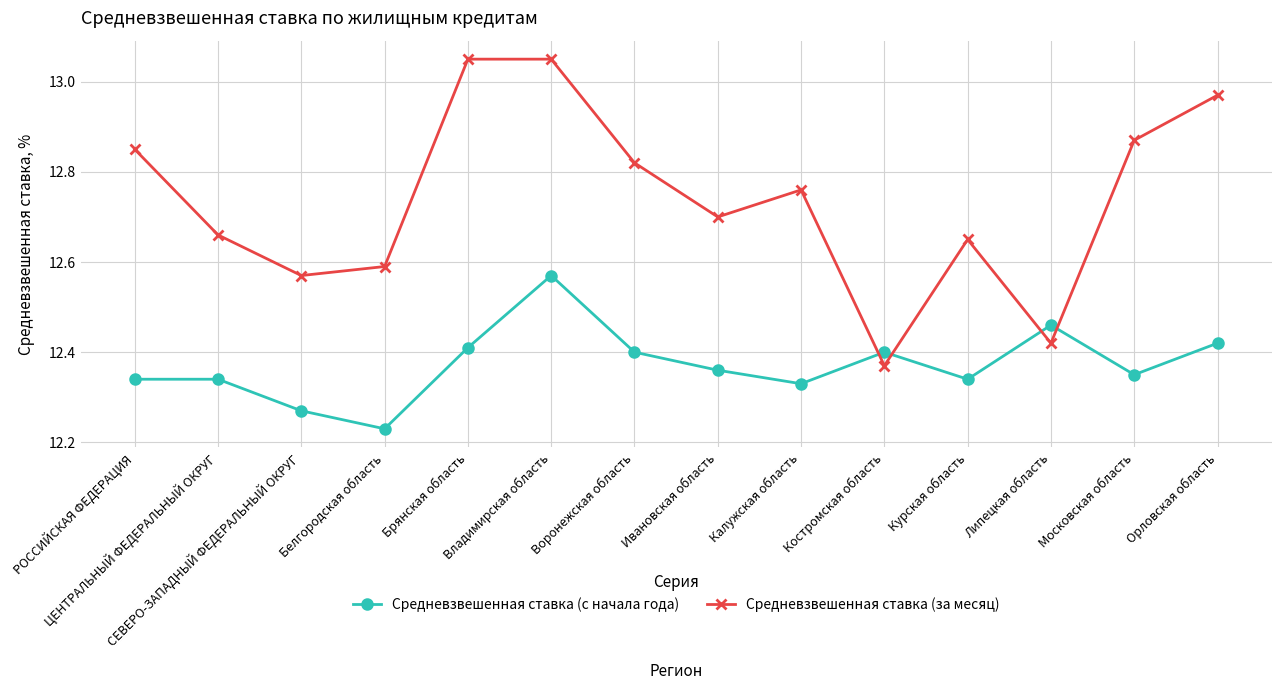

What is the label of the 10th point from the right?

Брянская область